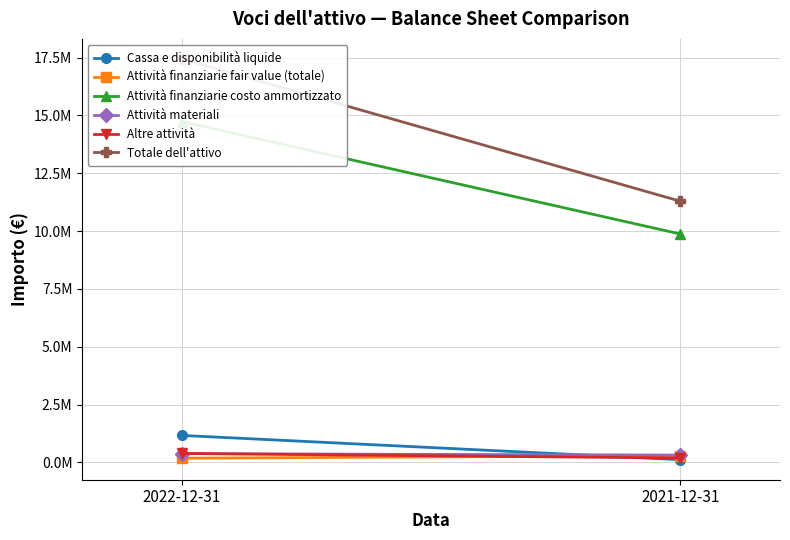

Which series has the largest range (max minus min)?

Totale dell'attivo